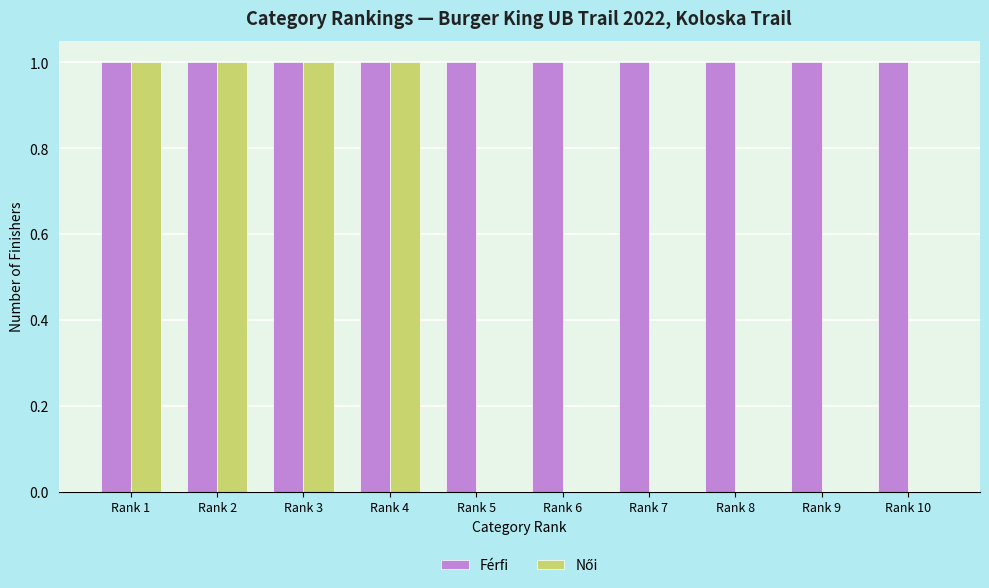

Is it true that Férfi equals 0 at Rank 9?

False